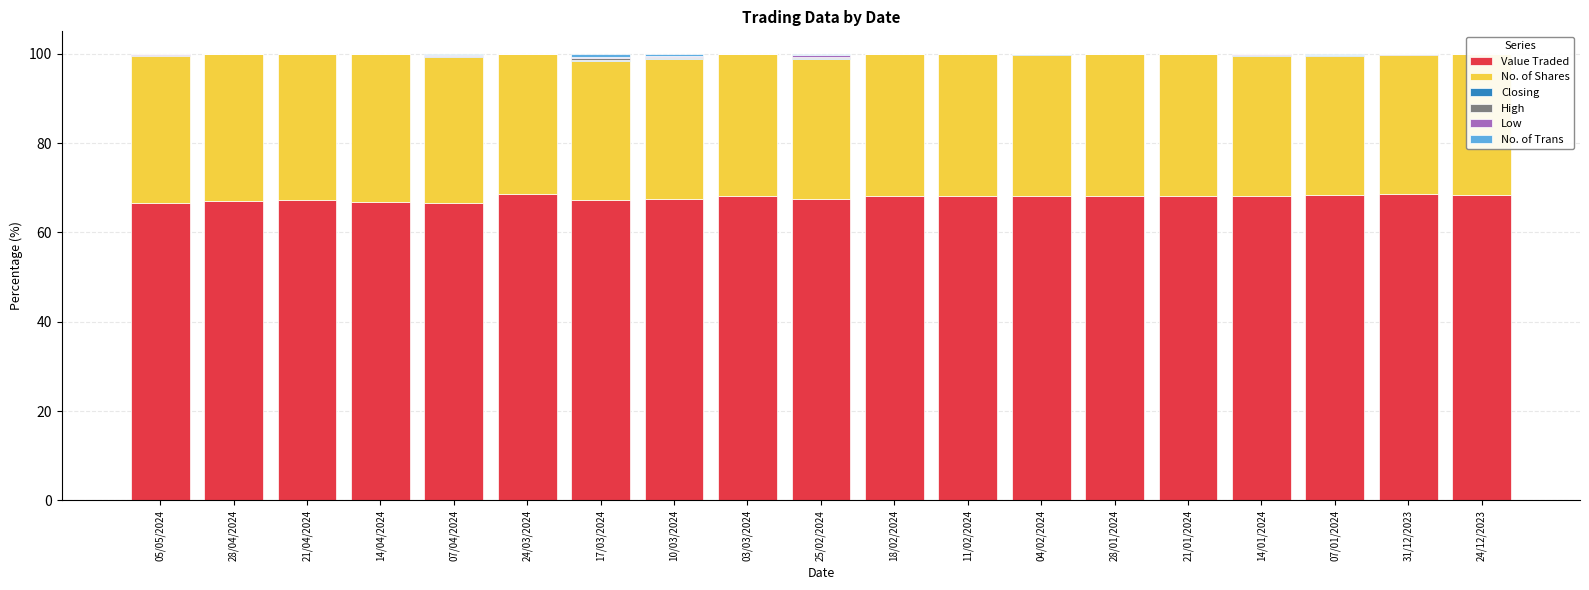

What is the highest value of the Value Traded series?

68.5